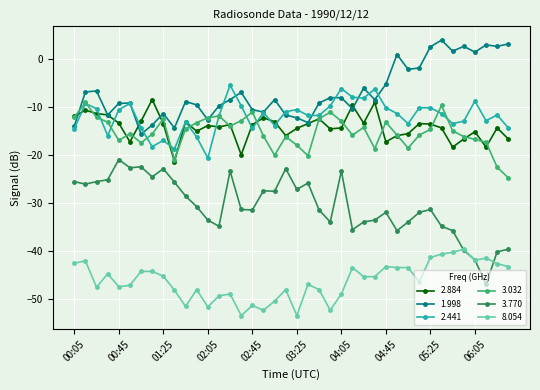

How many categories are shown in the chart?

40